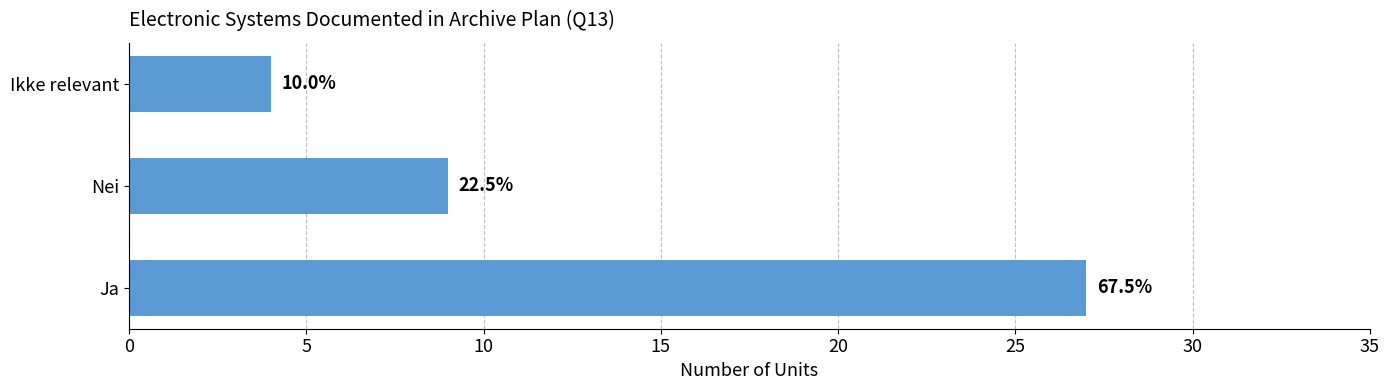

How many bars are there in total?

3